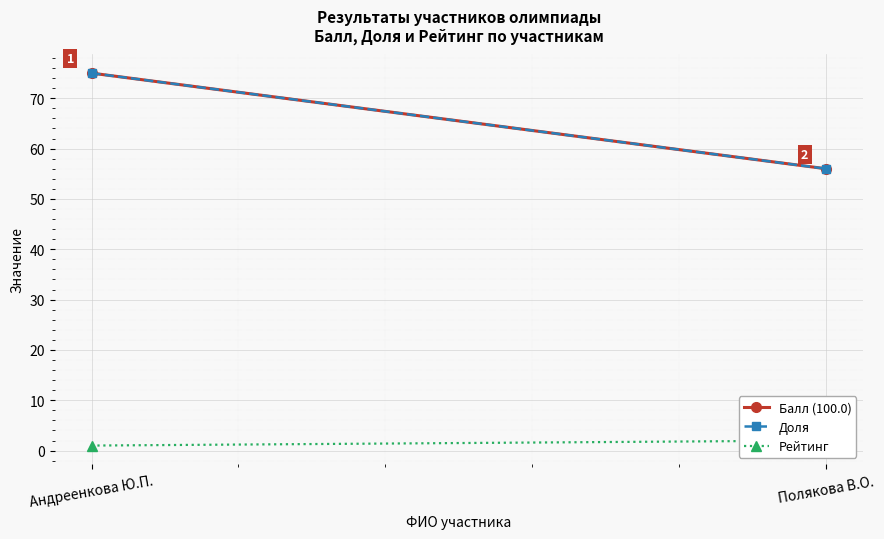

What is the greatest value displayed?

75